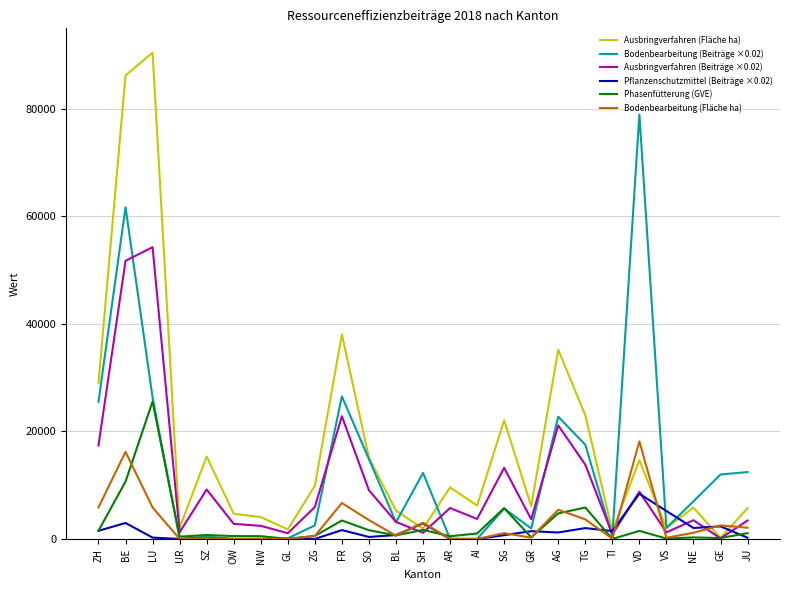

How many lines are shown in the chart?

6